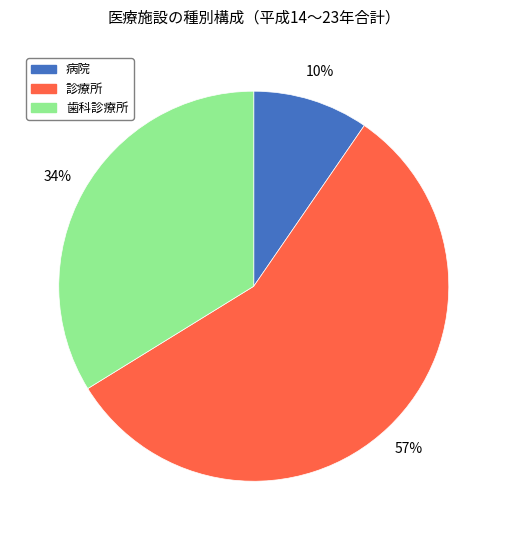

Do 歯科診療所 and 診療所 together represent more than half of the pie?

Yes